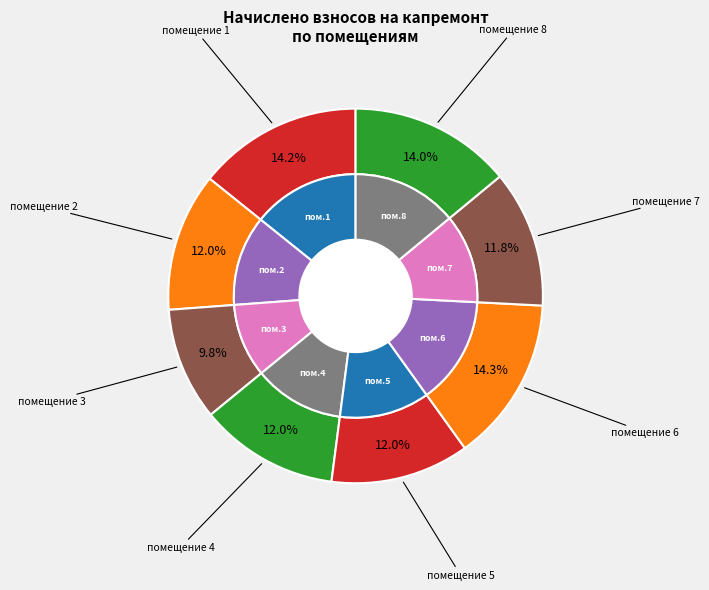

Rank the categories by value from highest to lowest.

6, 1, 8, 4, 5, 2, 7, 3